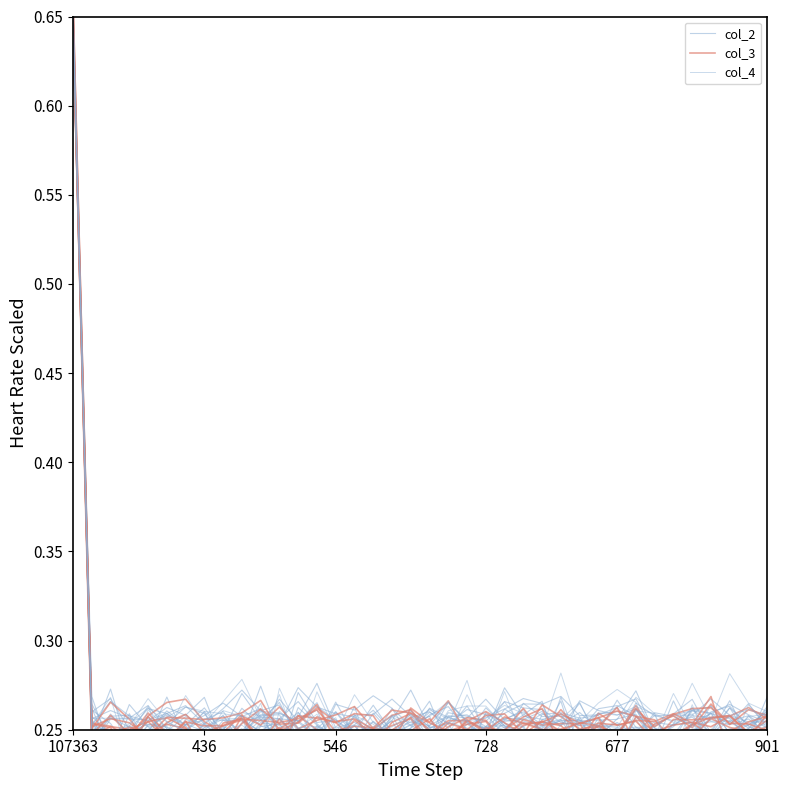

The col_3 series shows 0.2 at 27. True or false?

True